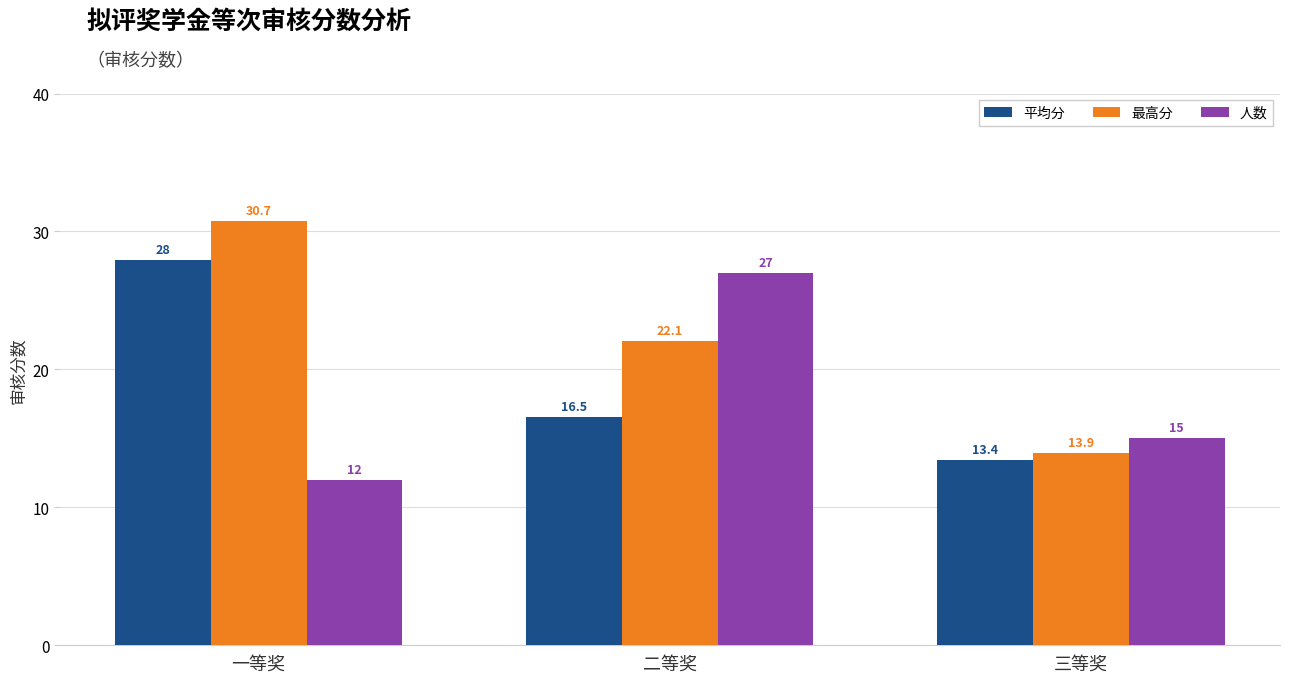

What is the maximum value shown in the chart?

30.7